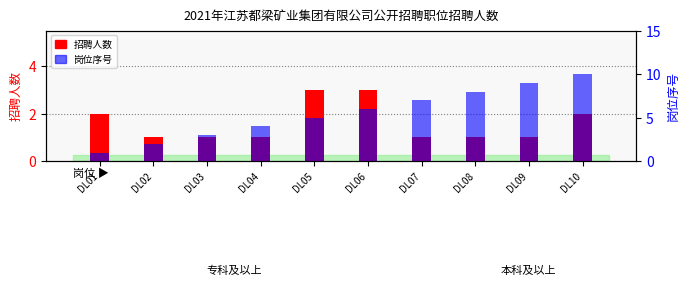

What is the maximum value for 招聘人数?

3